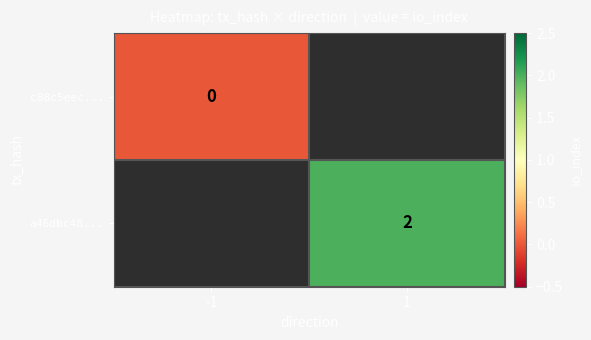

True or false: a46dbc48... has a value of 2 at 1.

True